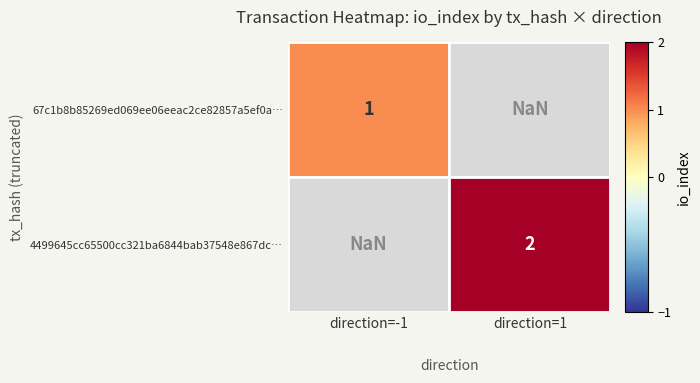

Which series has the largest total across all categories?

4499645cc65500cc321ba6844bab37548e867dc